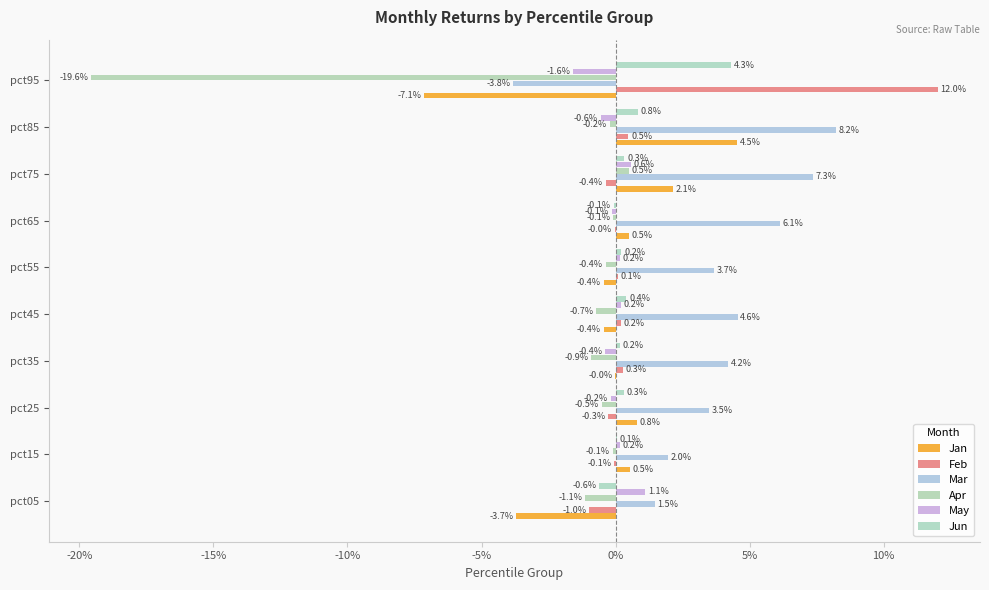

Which series has the largest range (max minus min)?

Apr